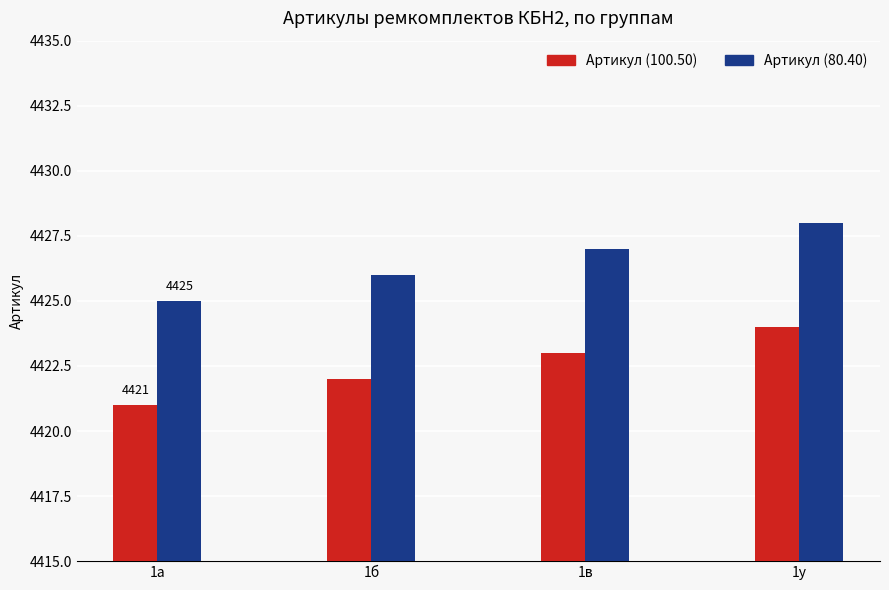

Rank the series by their average value, from highest to lowest.

Артикул (80.40), Артикул (100.50)